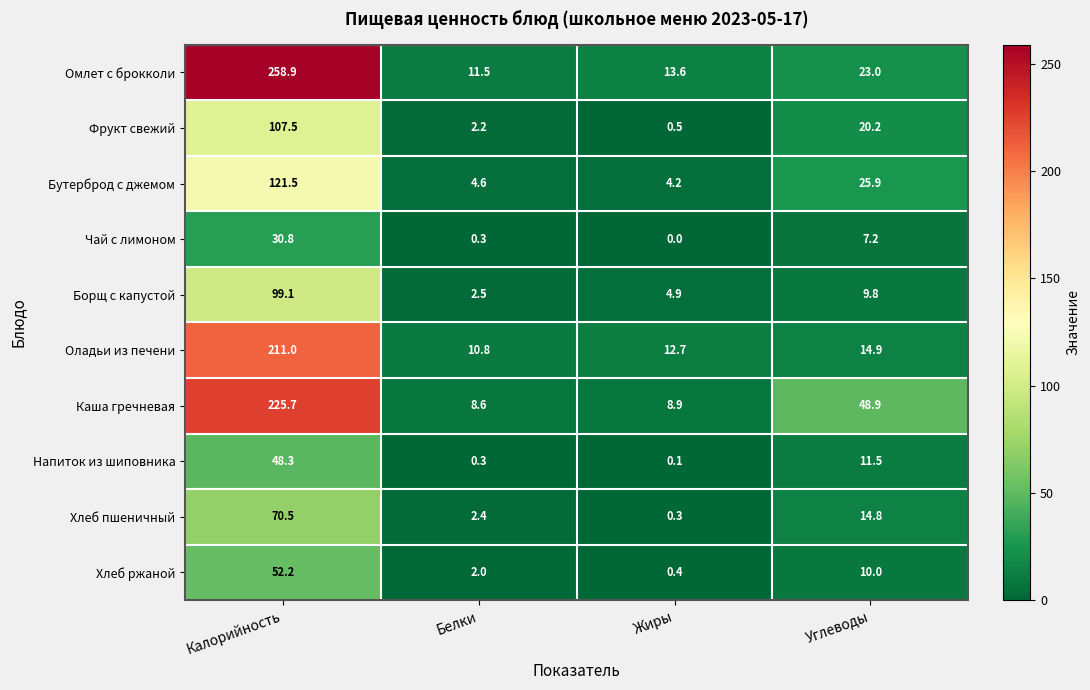

Rank the categories by Каша гречневая value from highest to lowest.

Калорийность, Углеводы, Жиры, Белки